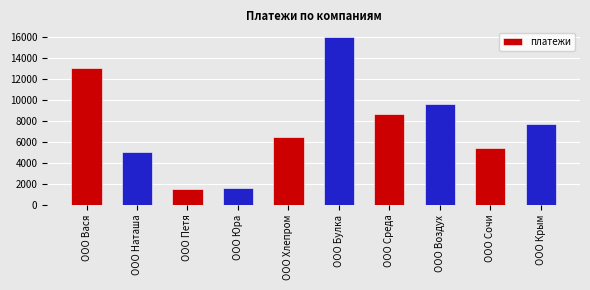

Count the number of categories in the chart.

10